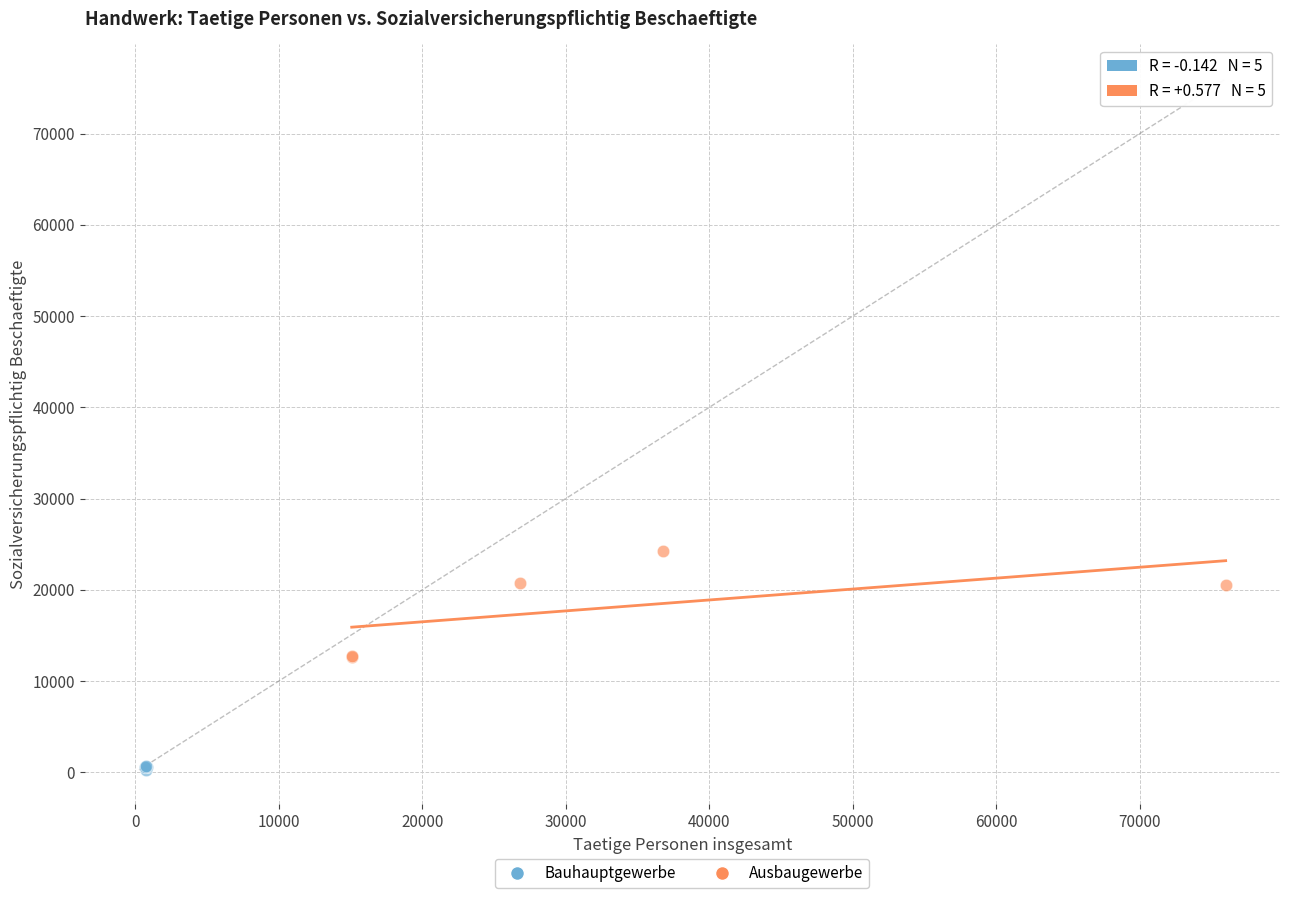

Which series reaches the maximum Y coordinate?

Ausbaugewerbe